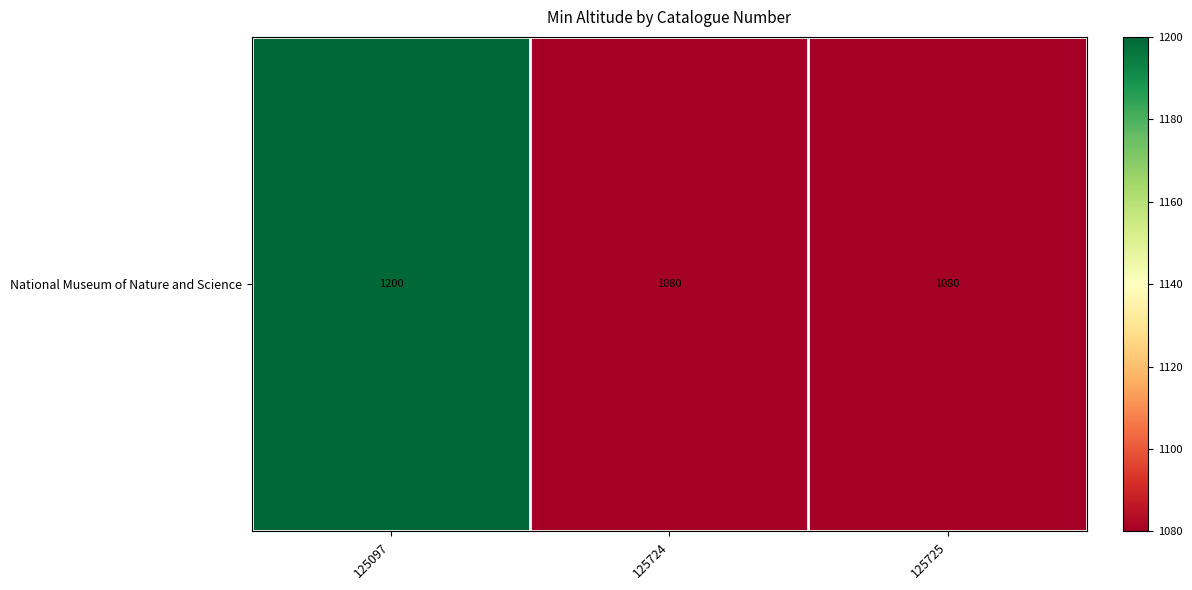

True or false: the data shows 1888 at 125724.

False